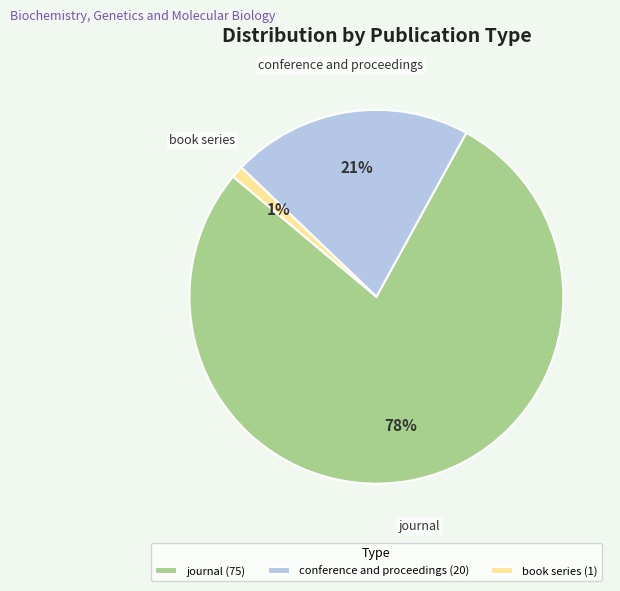

Between conference and proceedings (20) and journal (75), which is larger?

journal (75)